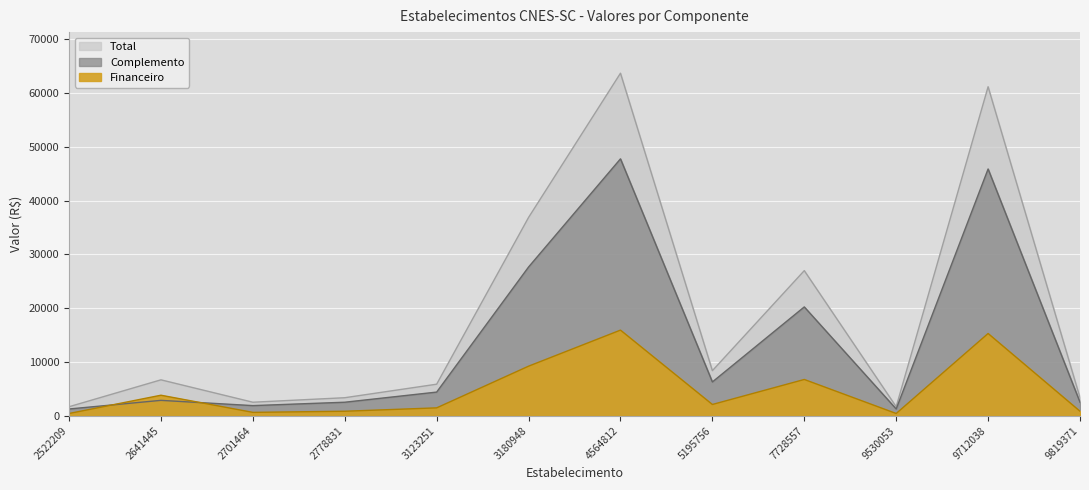

Which series has the largest range (max minus min)?

Físico